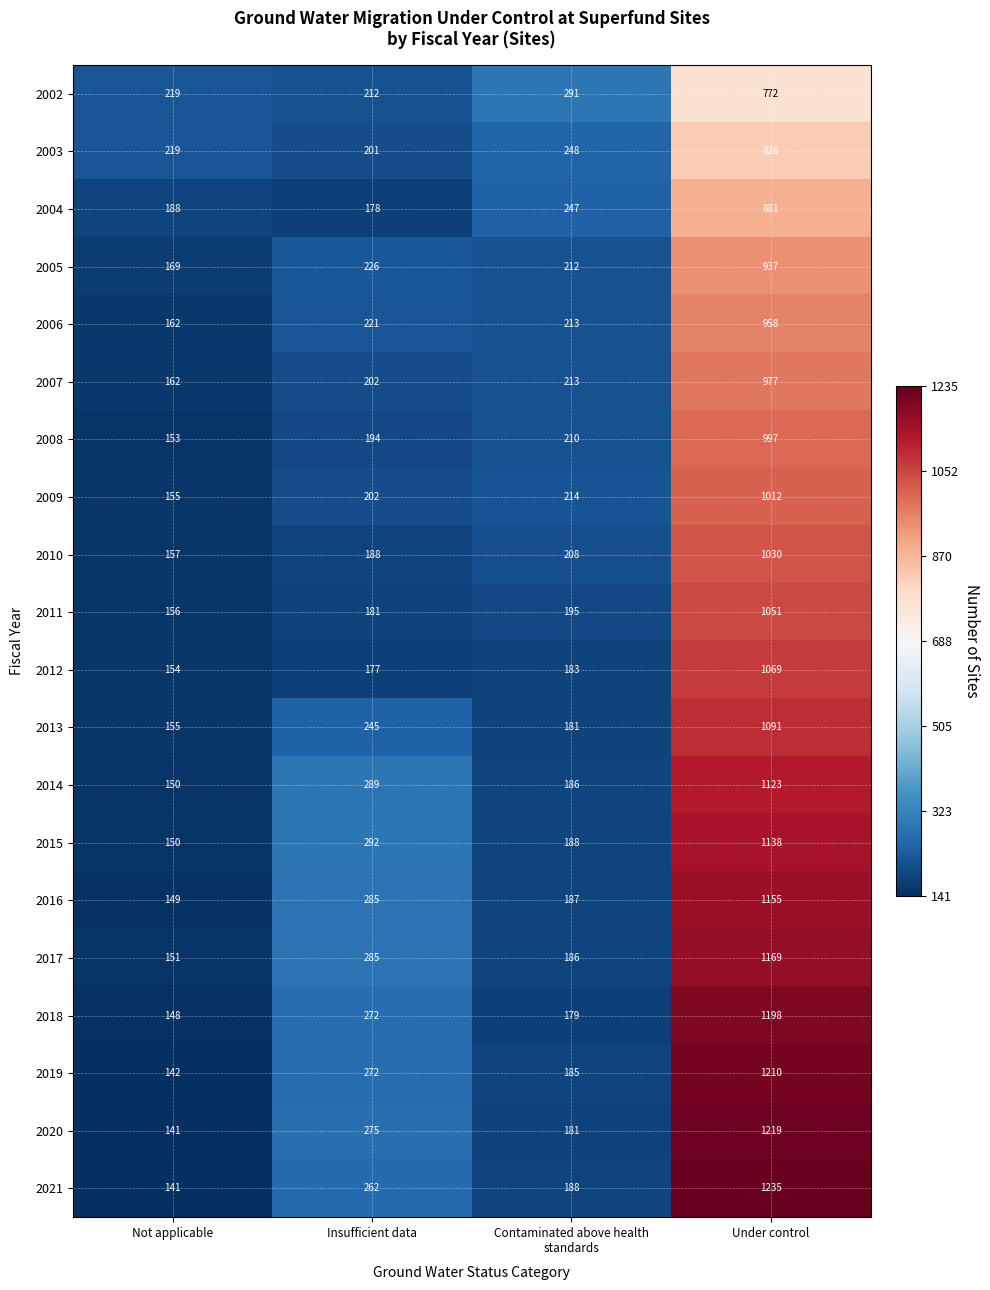

How many distinct data groups are displayed?

20